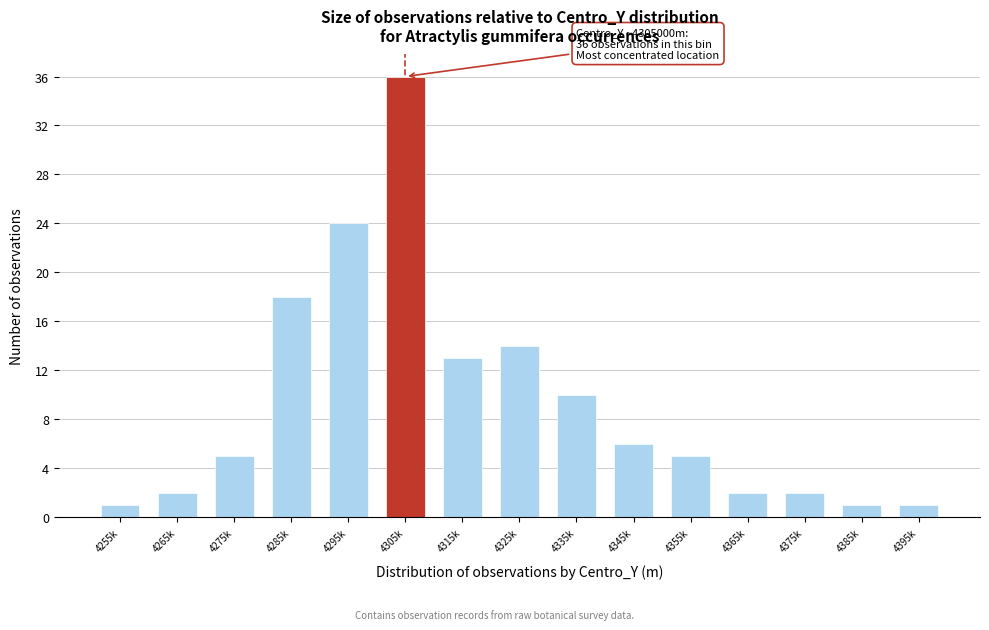

Reading right to left, list all the values displayed in this chart.

4395k=1	4385k=1	4375k=2	4365k=2	4355k=5	4345k=6	4335k=10	4325k=14	4315k=13	4305k=36	4295k=24	4285k=18	4275k=5	4265k=2	4255k=1